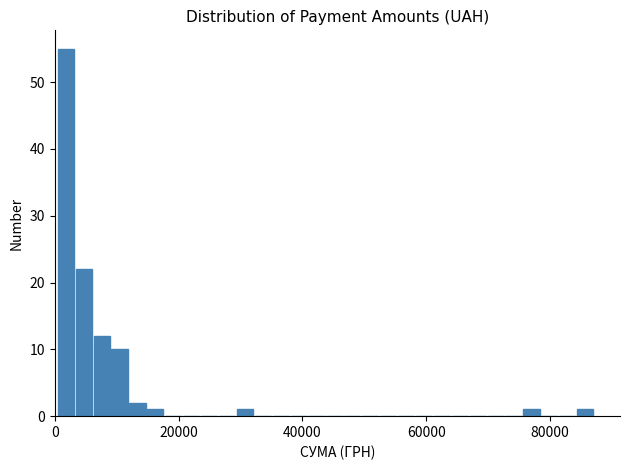

Around what value on the x-axis is the tallest bar? Give the approximate position of its centre, as read against the axis.

2000